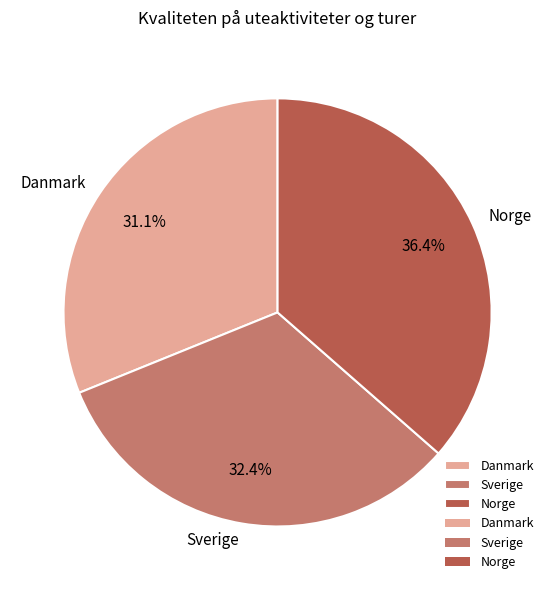

Which category has the biggest portion of the pie?

Norge